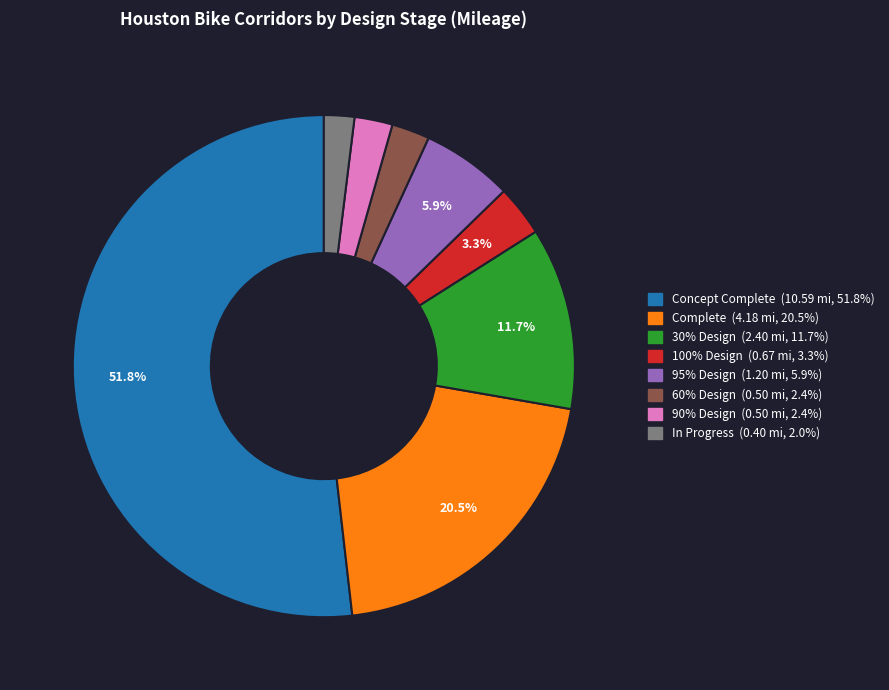

What is the largest slice in the pie chart?

Concept Complete